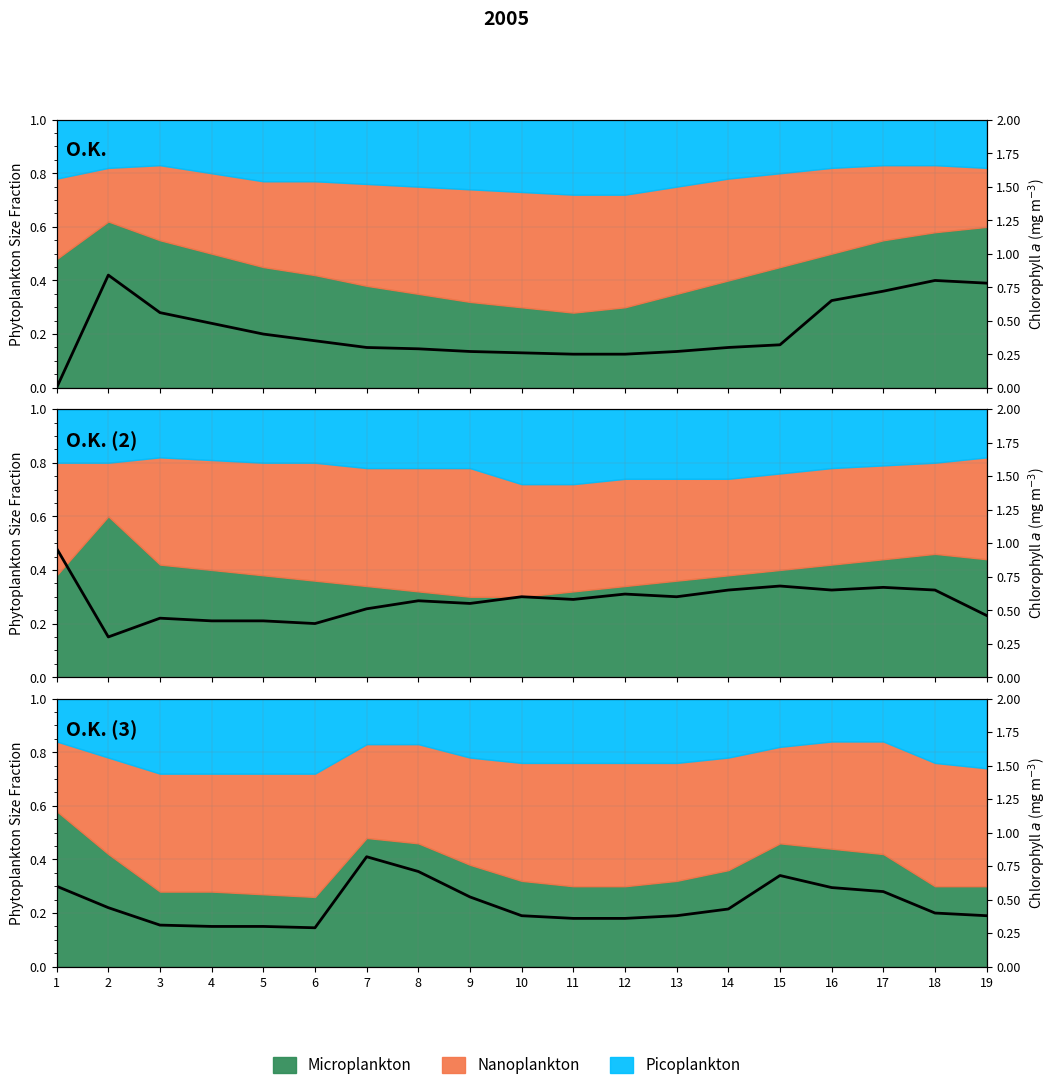

What is the sum of all values?

8.8